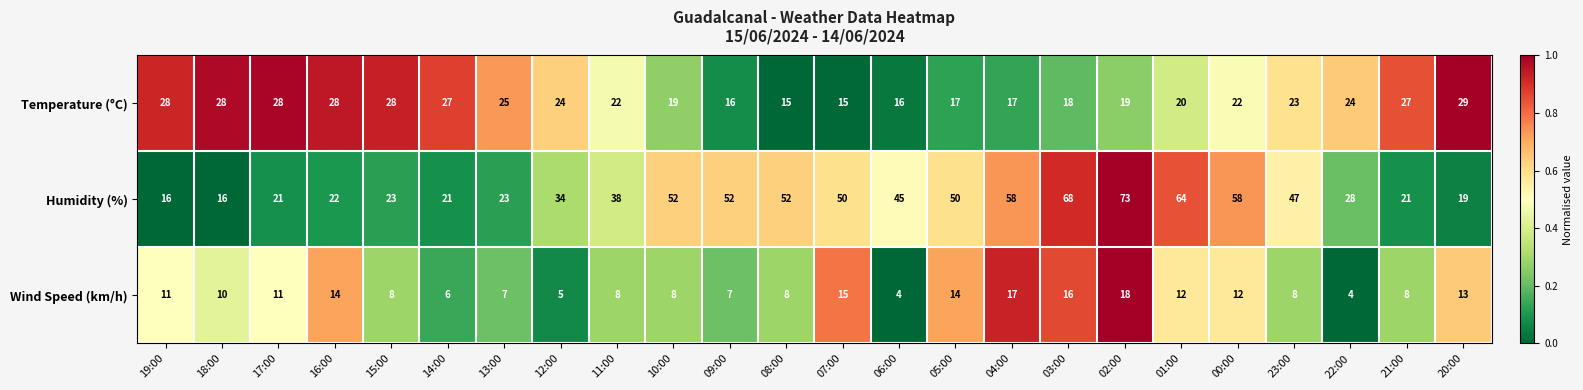

List the series in order of their peak value, highest first.

Humidity (%), Temperature (°C), Wind Speed (km/h)